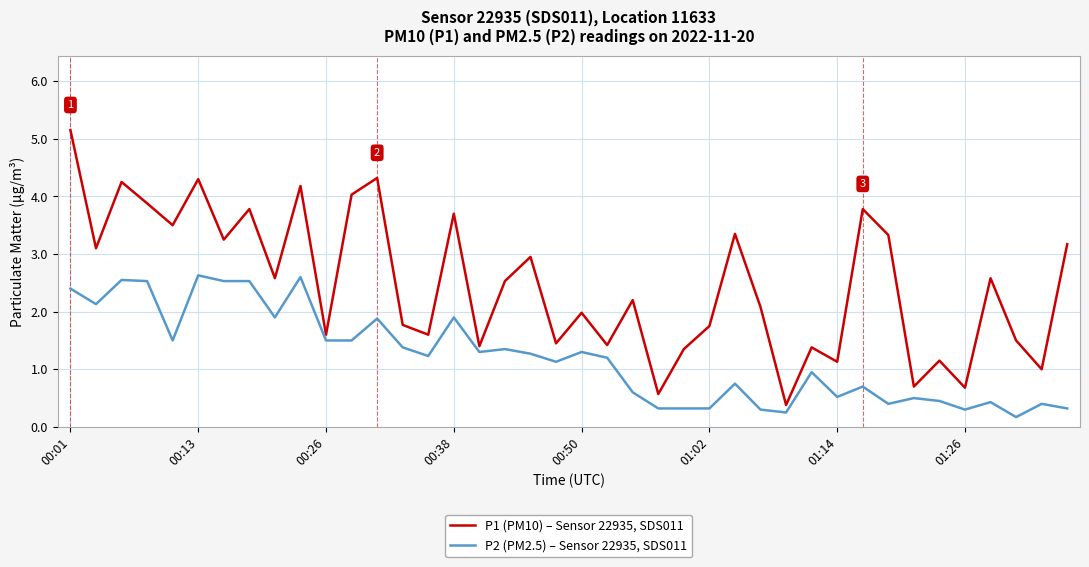

What is the lowest value of the P2 (PM2.5) – Sensor 22935, SDS011 series?

0.2